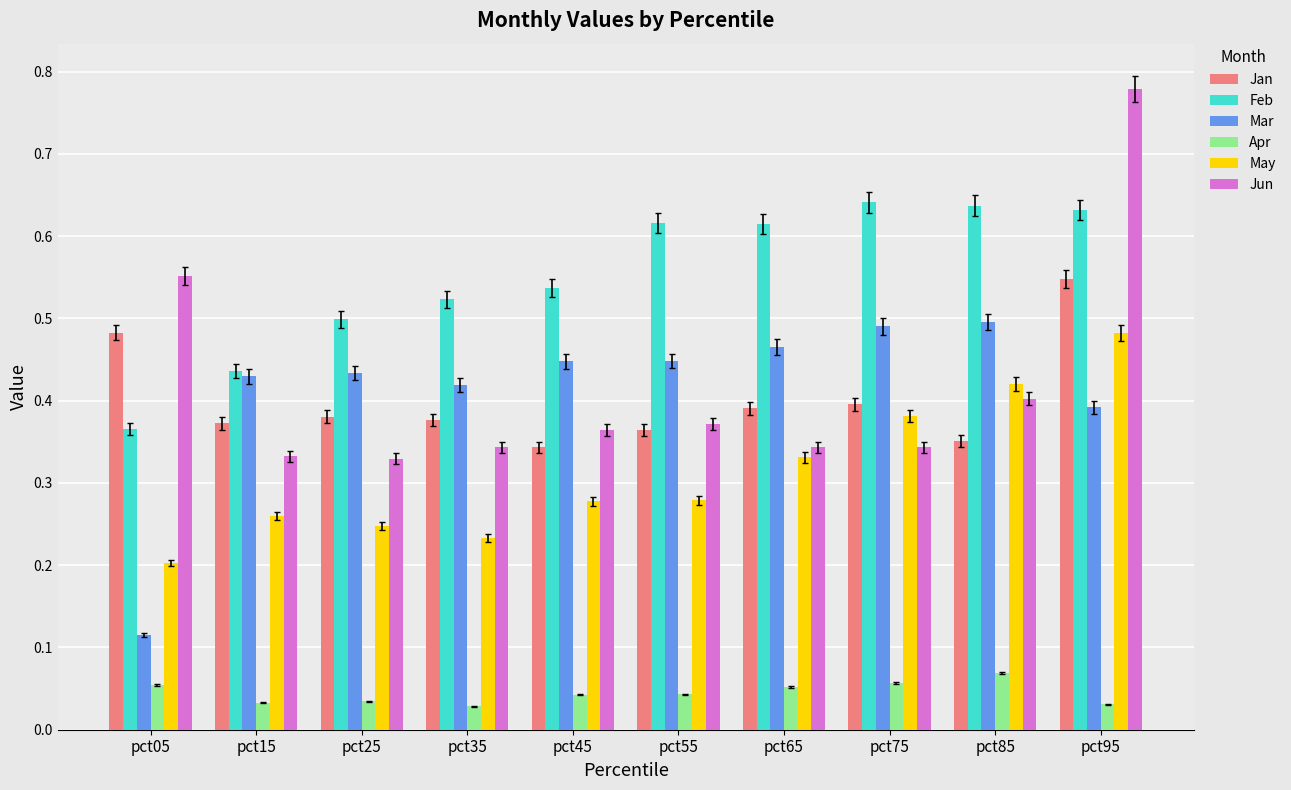

The Mar series shows 0.2 at pct05. True or false?

False